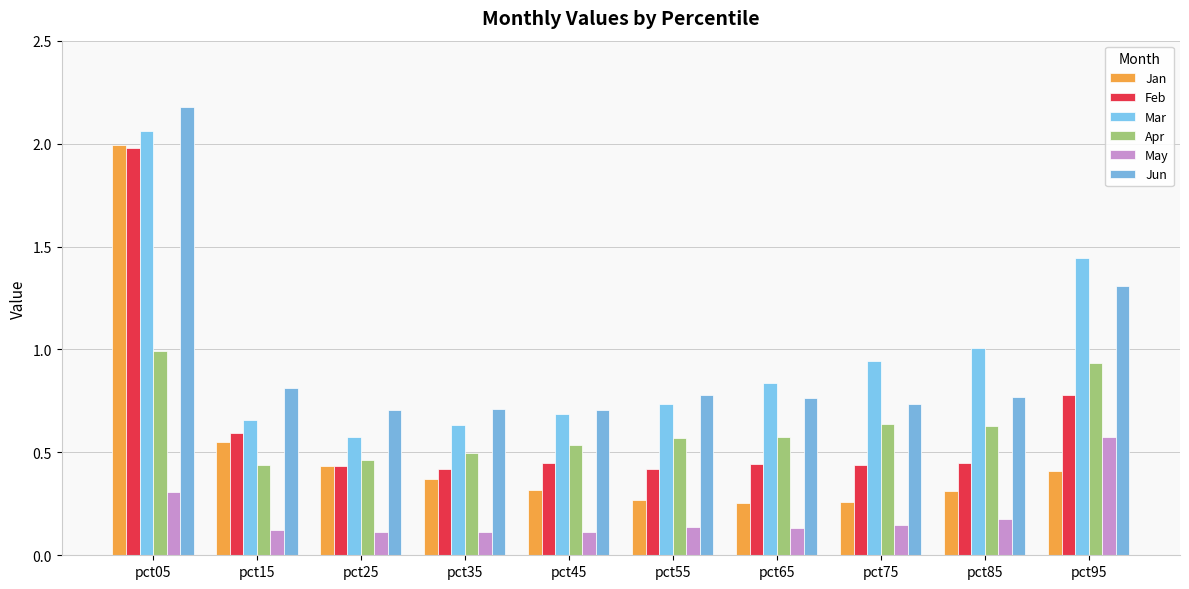

At pct55, list the series in order from largest to smallest.

Jun, Mar, Apr, Feb, Jan, May